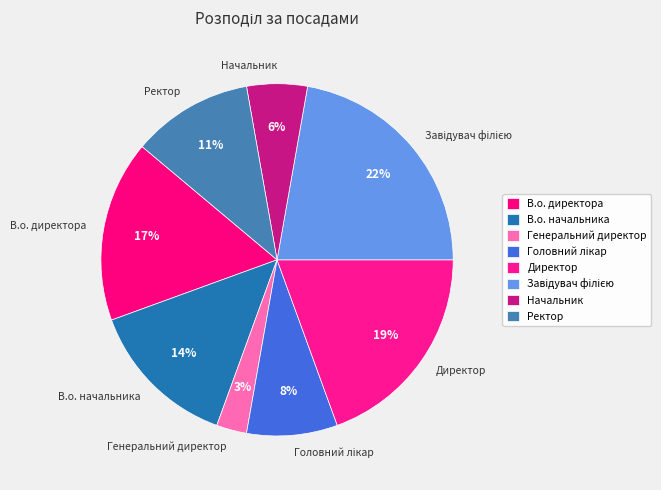

Which has a higher value, В.о. директора or Ректор?

В.о. директора